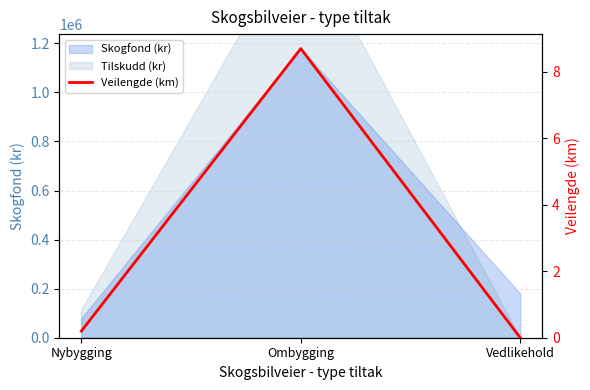

What is the greatest value displayed?

8.7